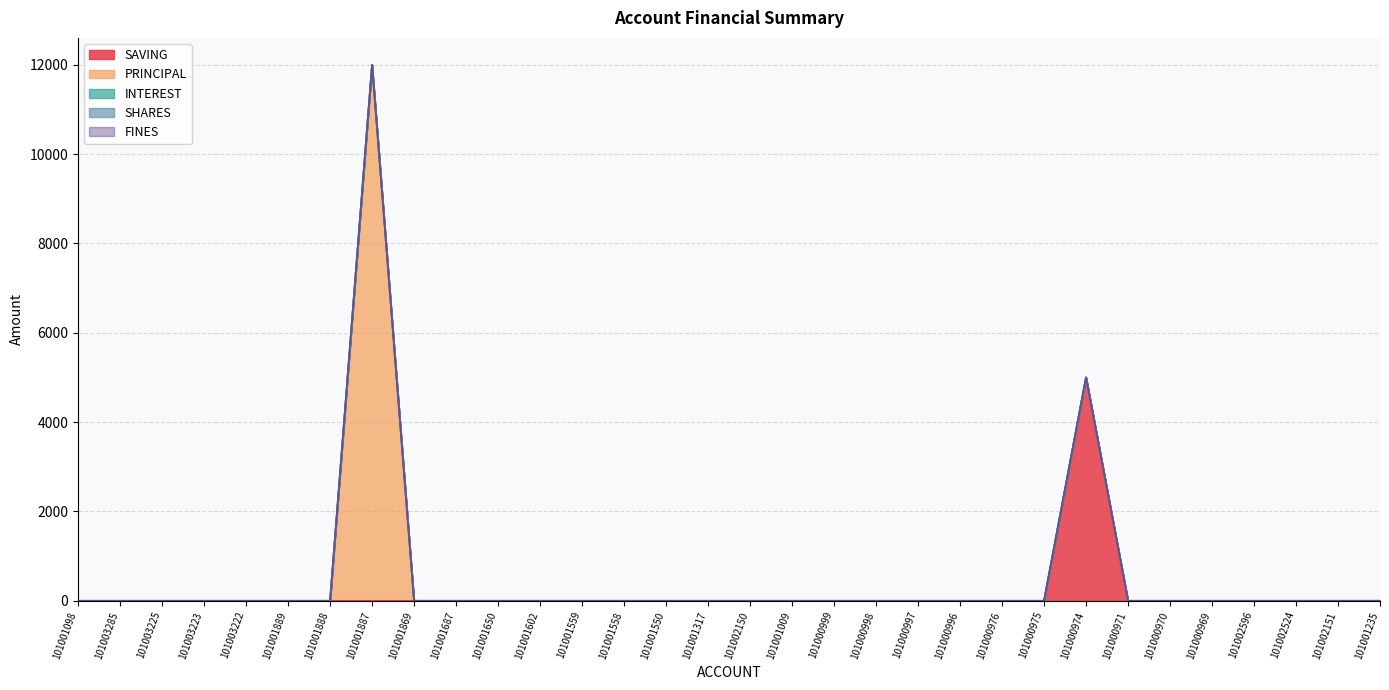

At which category is the sum across all series the highest?

101001887